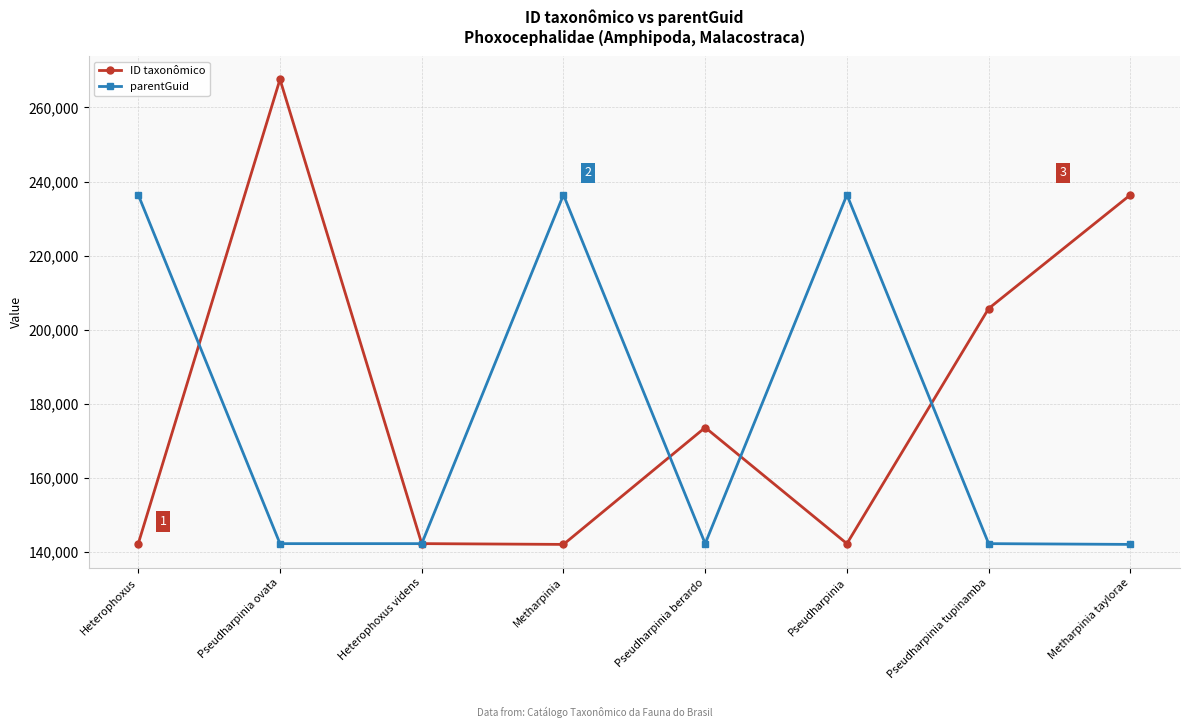

List the series in order of their peak value, highest first.

ID taxonômico, parentGuid